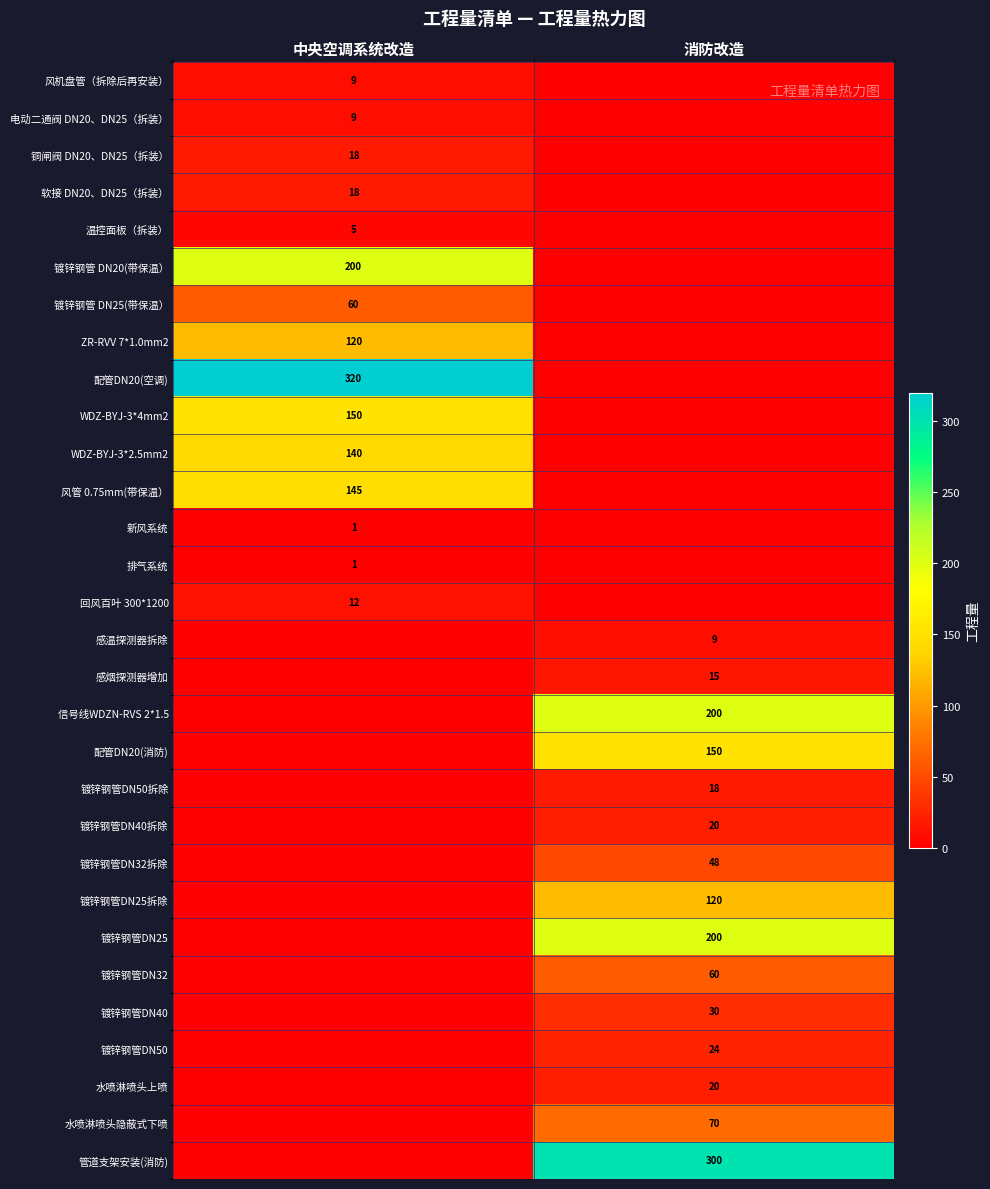

Which category has the lowest value across all series?

消防改造